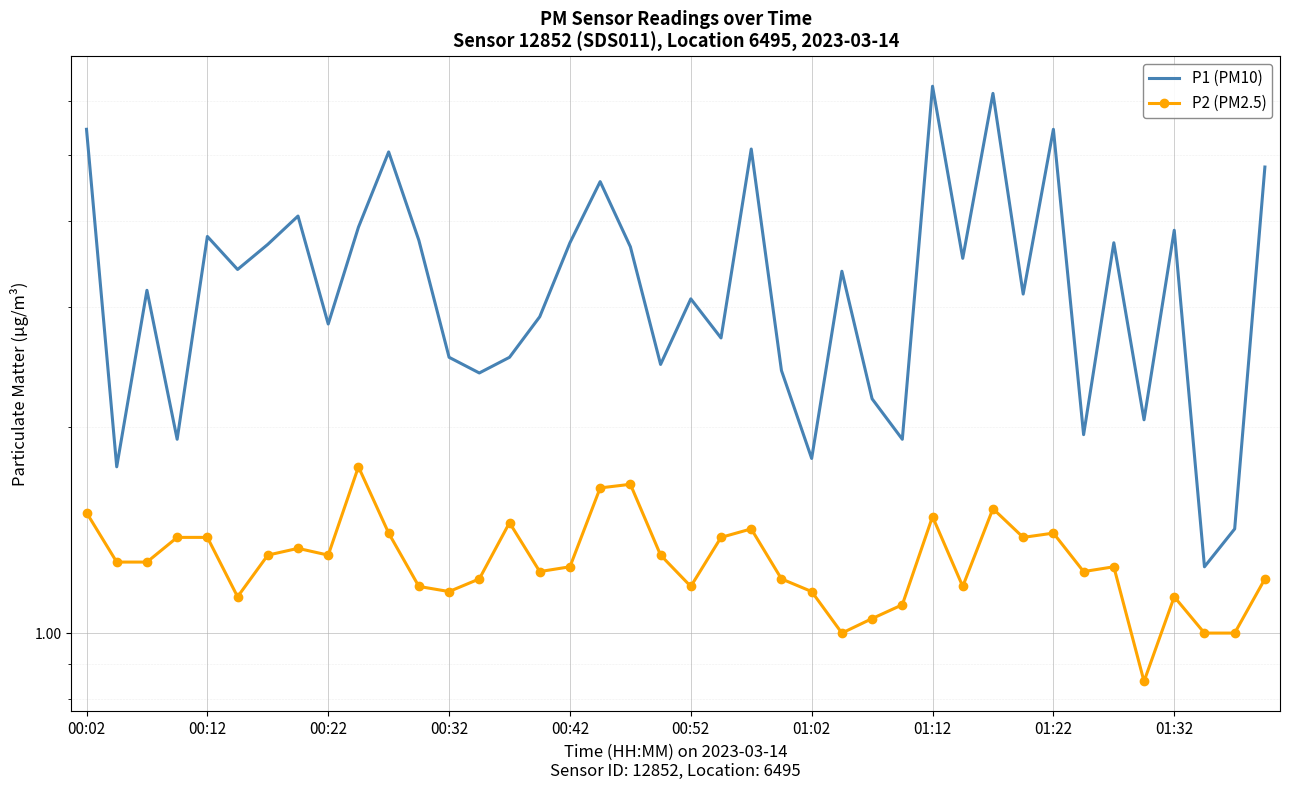

At which label does P2 (PM2.5) reach its minimum?

35